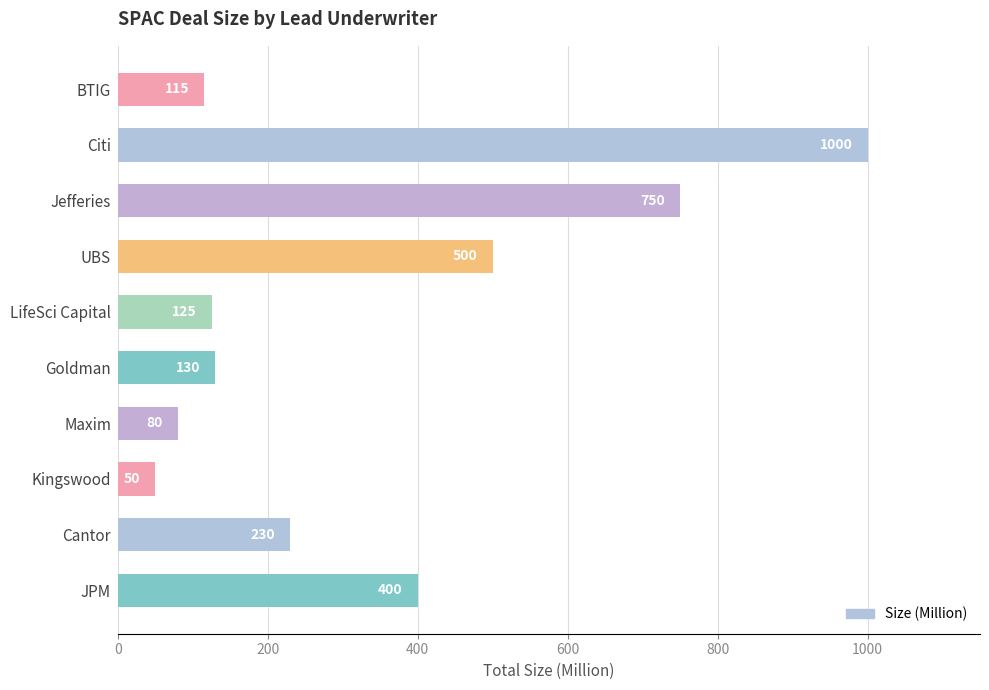

The chart shows a value of 230 at Cantor. True or false?

True